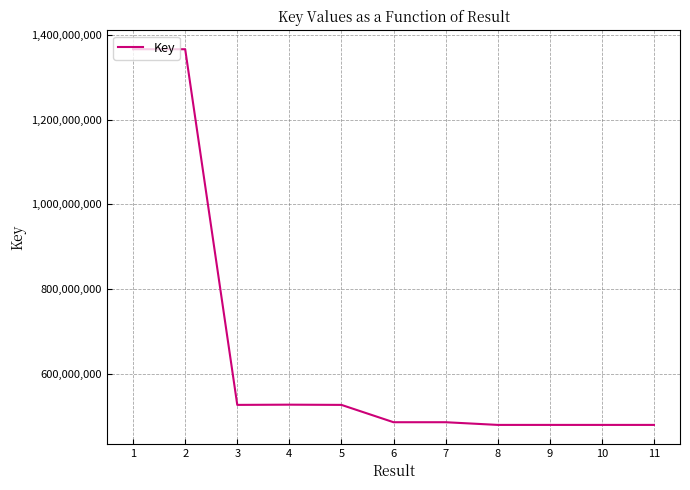

What is the difference between the values at 7 and 2?

879426438